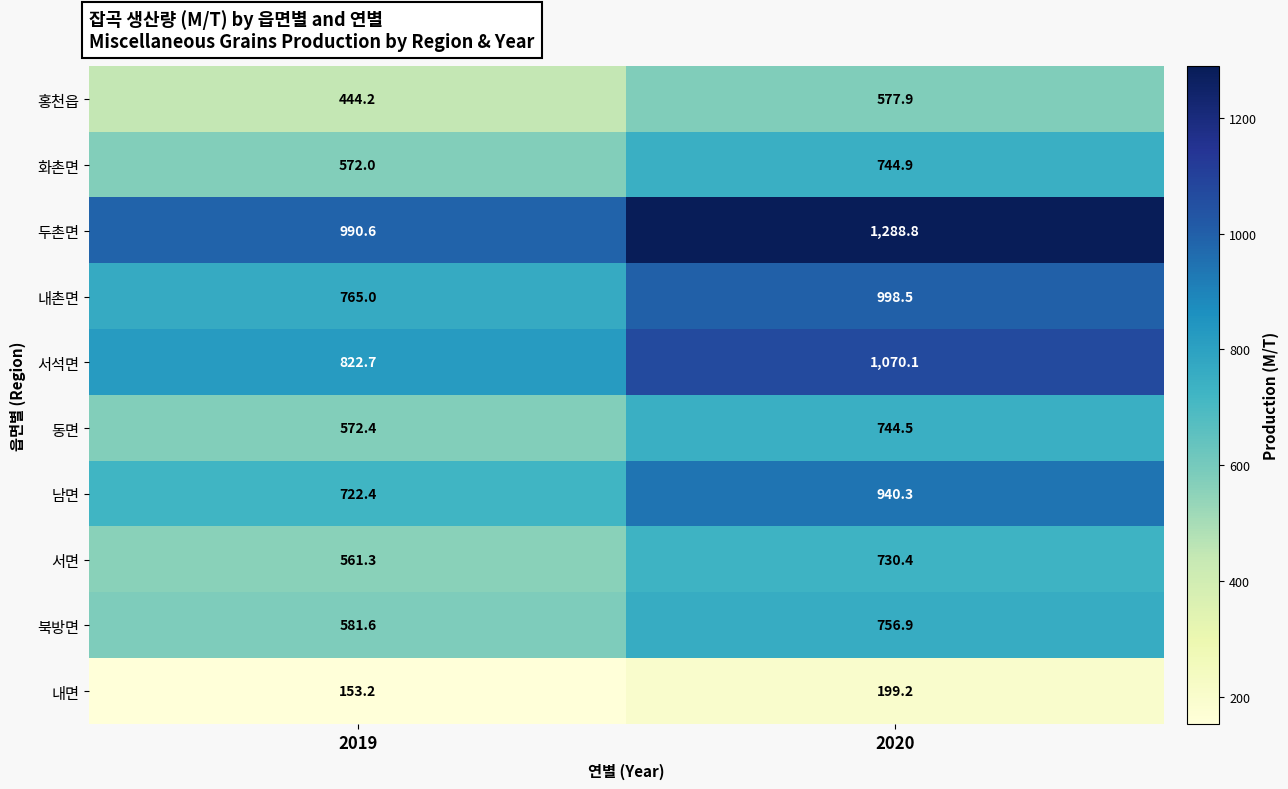

Which series has the largest range (max minus min)?

두촌면